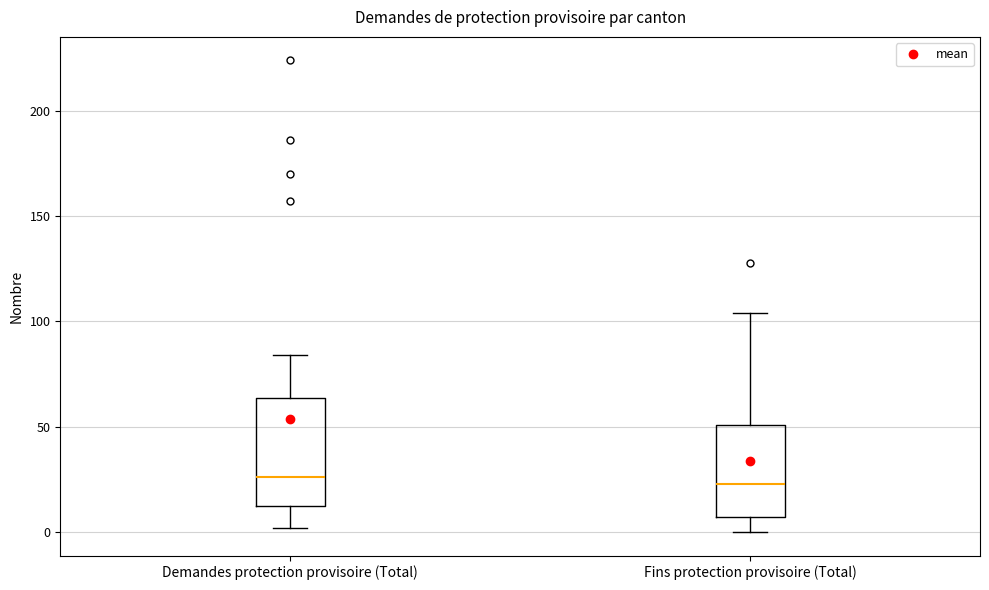

Reading left to right, transcribe this box plot: for each box, give where its median line is, the range the box spans, and where its two whiskers end, as read against the y-axis. The values are not printed on the chart, so give them approximately, as read against the axis.

Demandes protection provisoire (Total): median 25, box 15 to 65, whiskers 0 to 85
Fins protection provisoire (Total): median 25, box 5 to 50, whiskers 0 to 105